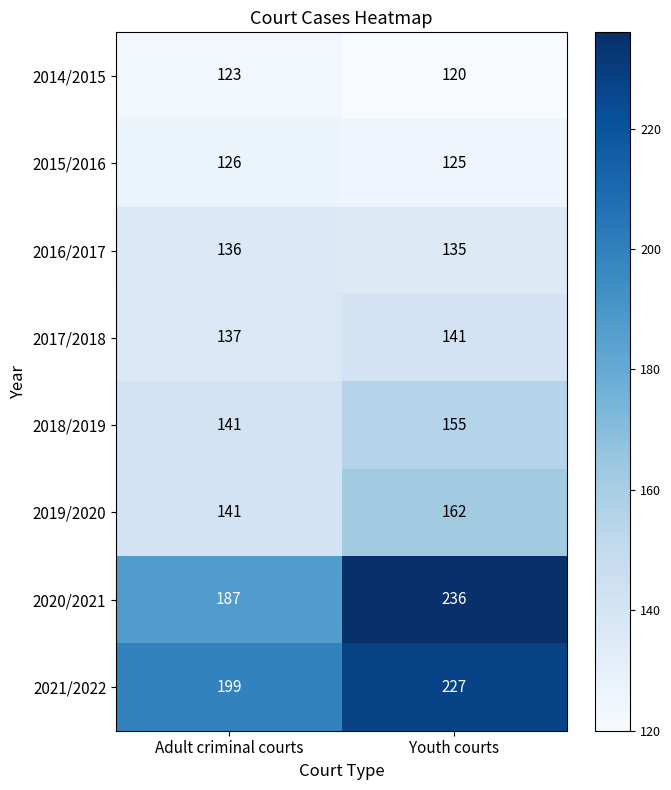

Between Adult criminal courts and Youth courts, which series saw the biggest shift?

2020/2021